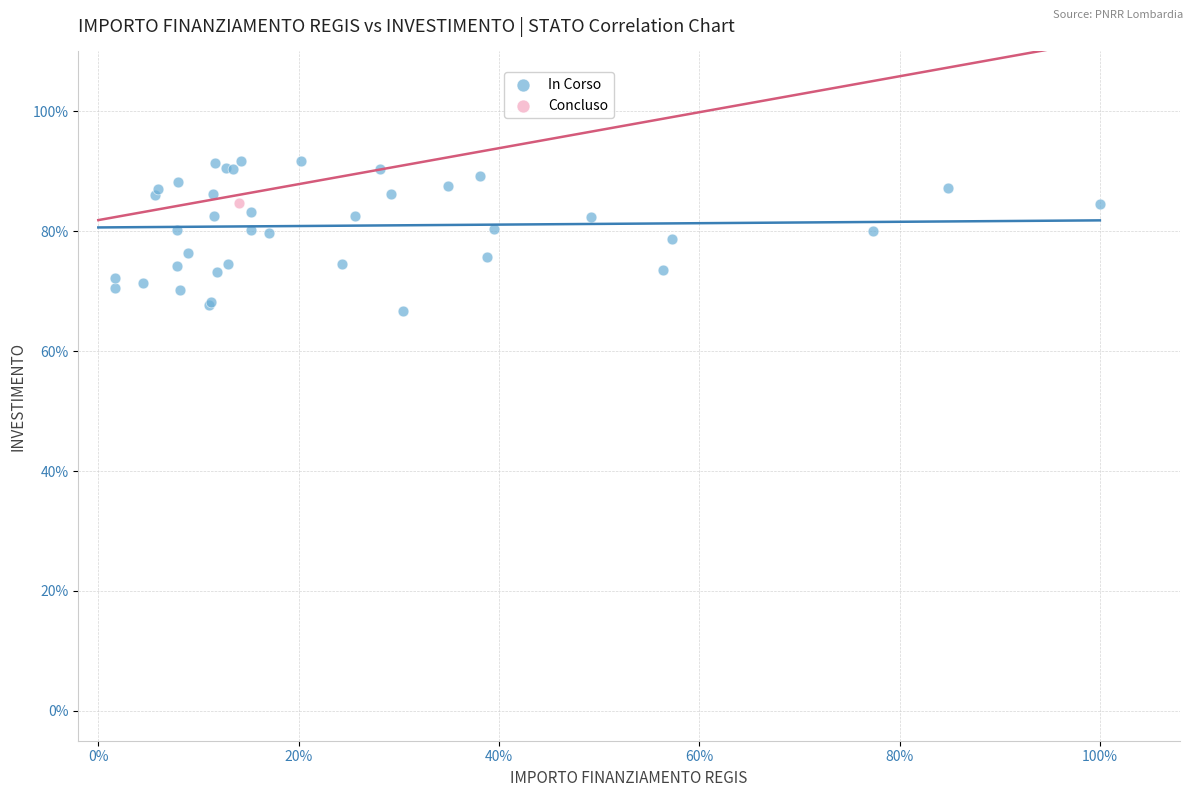

What are all the series names shown in the legend?

In Corso, Concluso